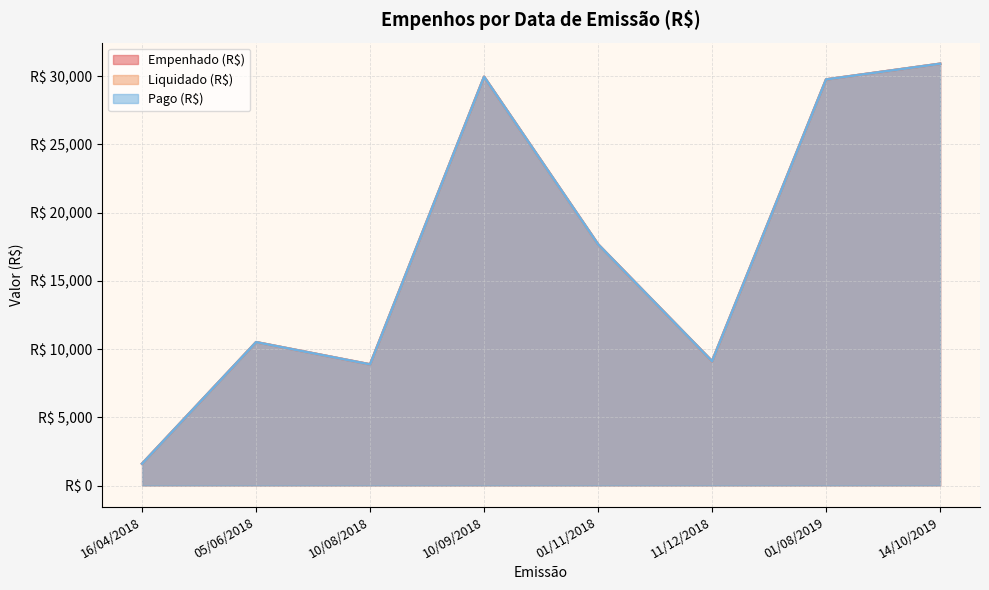

At which category does the chart reach its minimum across all series?

16/04/2018